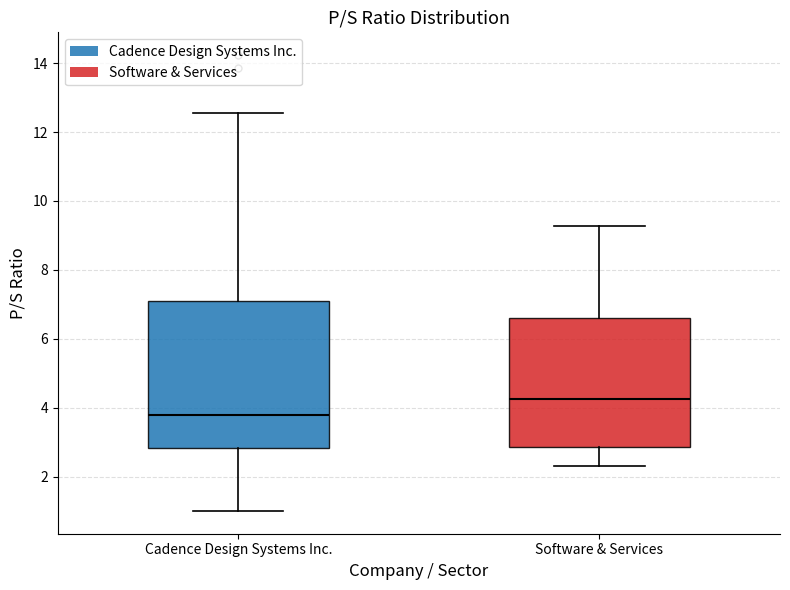

Which box is the tallest, from its lower edge to its upper edge?

Cadence Design Systems Inc.